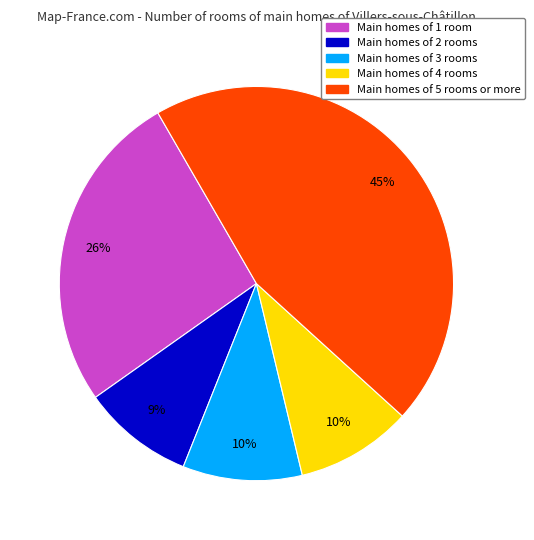

To the nearest percent, what is the average slice percentage?

20%